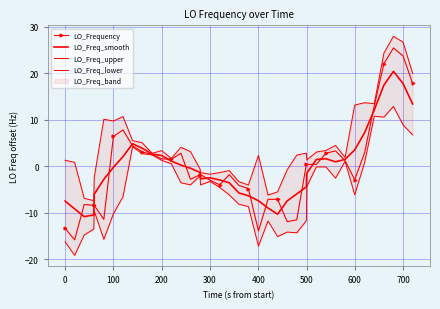

What is the average value of the LO_Freq_upper series?

4.4